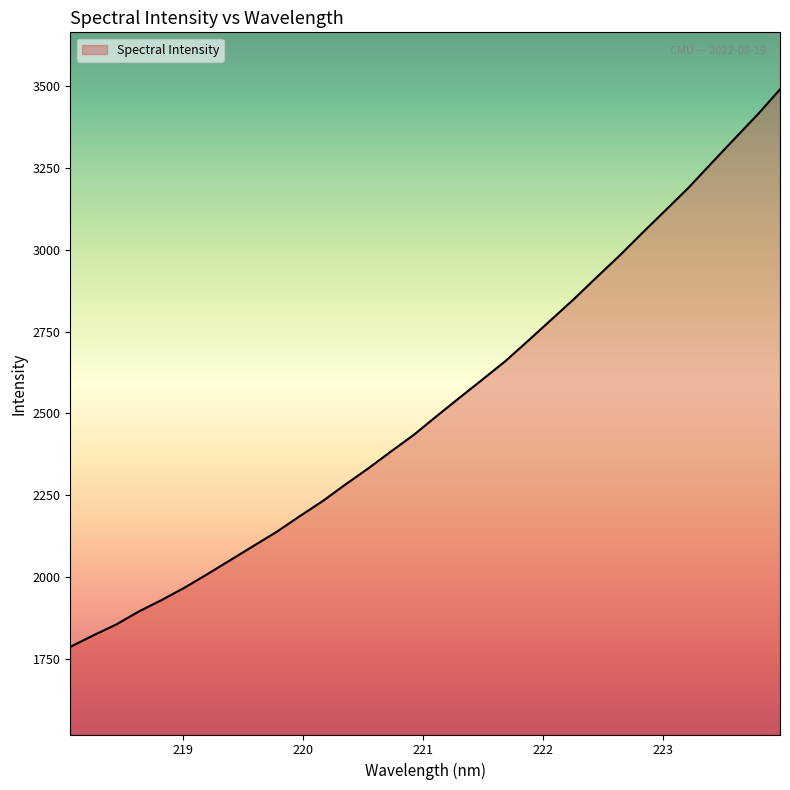

How many lines are shown in the chart?

1